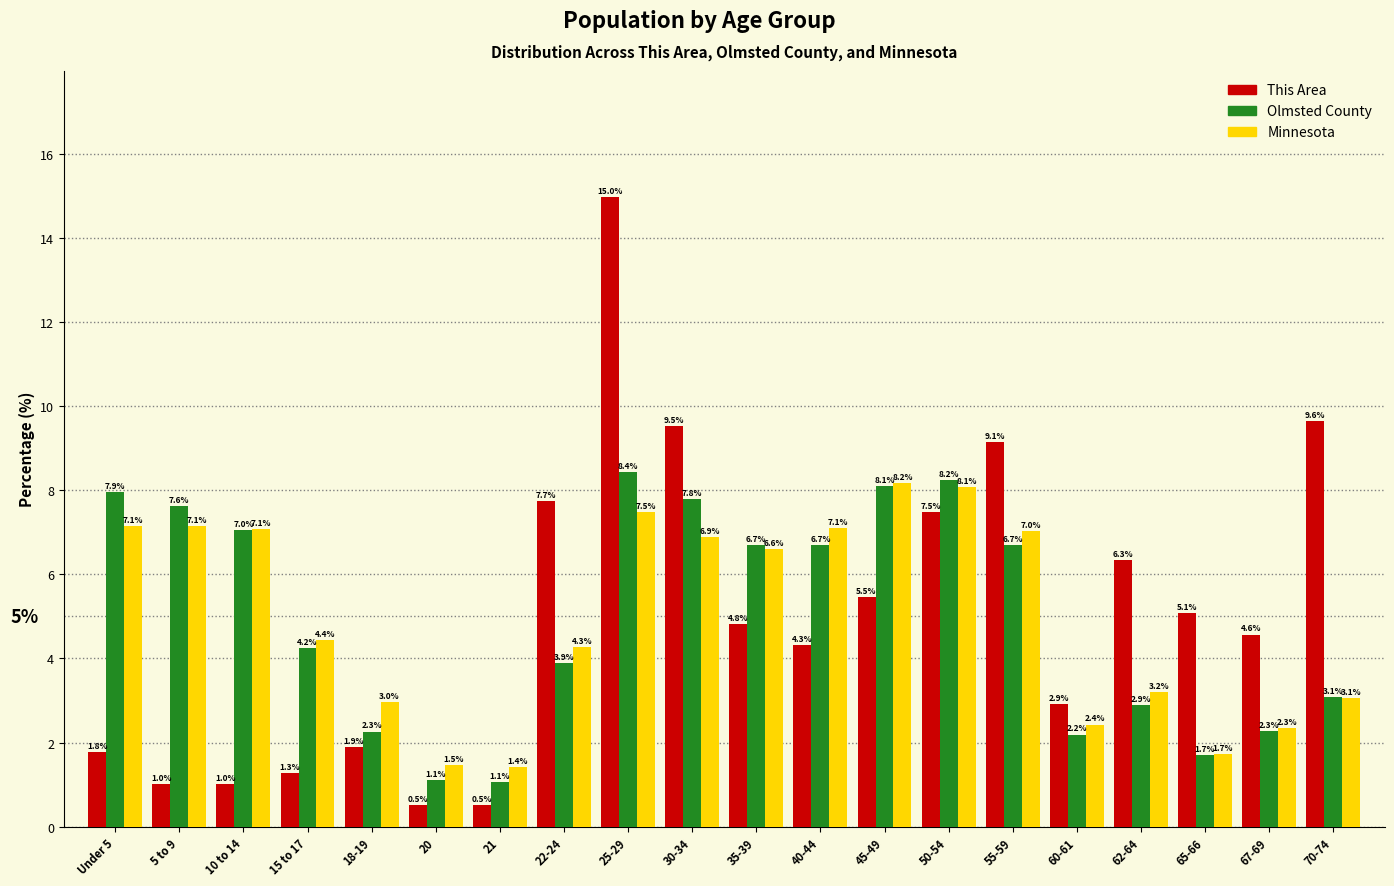

Reading left to right, list all the values displayed in this chart.

This Area: 1.8	1.0	1.0	1.3	1.9	0.5	0.5	7.7	15.0	9.5	4.8	4.3	5.5	7.5	9.1	2.9	6.3	5.1	4.6	9.6
Olmsted County: 7.9	7.6	7.0	4.2	2.3	1.1	1.1	3.9	8.4	7.8	6.7	6.7	8.1	8.2	6.7	2.2	2.9	1.7	2.3	3.1
Minnesota: 7.1	7.1	7.1	4.4	3.0	1.5	1.4	4.3	7.5	6.9	6.6	7.1	8.2	8.1	7.0	2.4	3.2	1.7	2.3	3.1